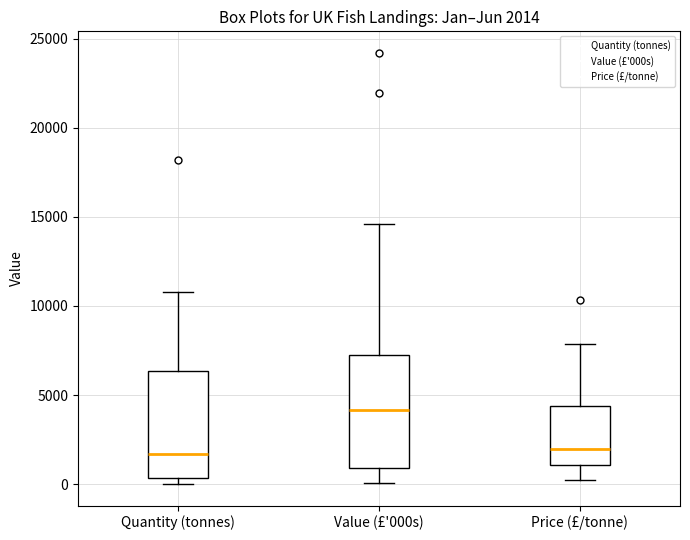

Which box has the highest median line?

Value (£'000s)